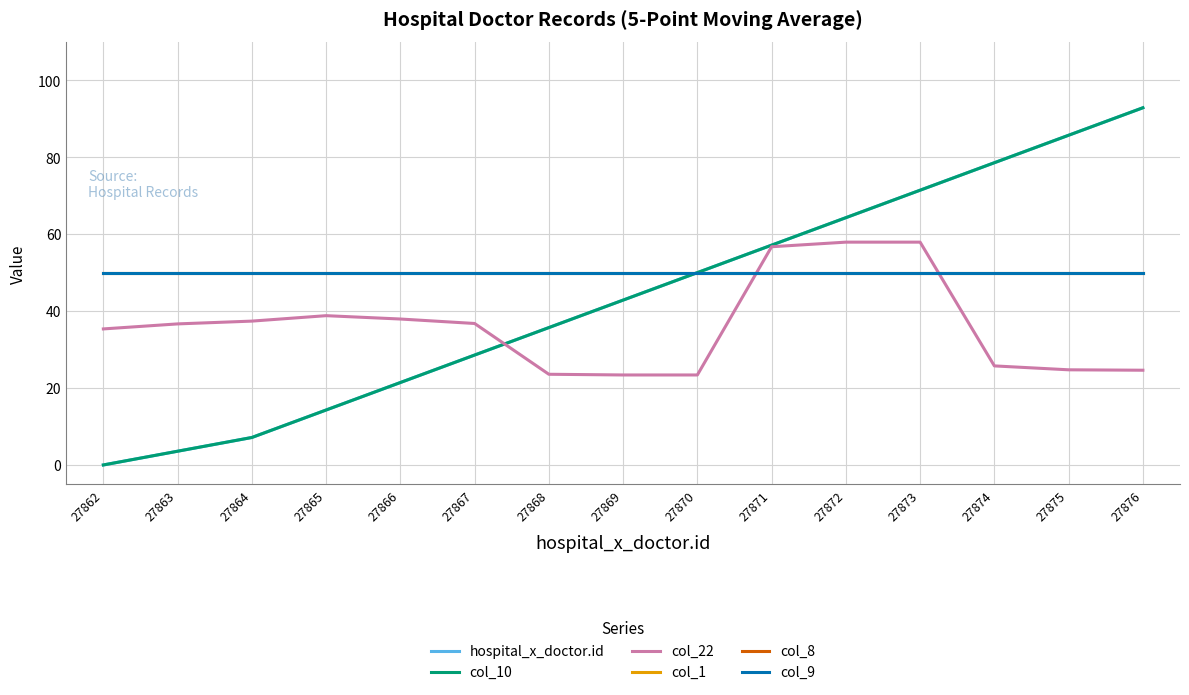

Does the chart display data point markers on the line(s)?

No